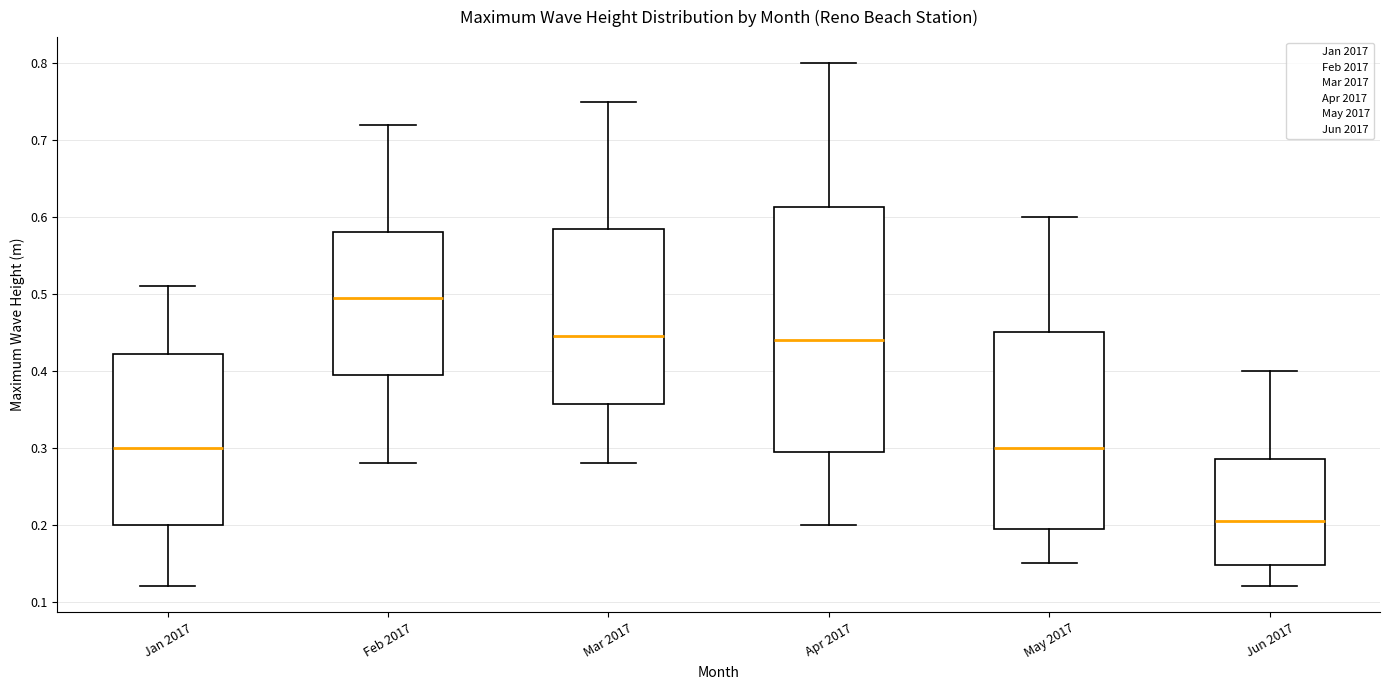

Reading left to right, read every box against the y-axis: the position of its median line, the range the box covers, and the ends of its whiskers. The values are not printed on the chart, so give them approximately, as read against the axis.

Jan 2017: median 0.30, box 0.20 to 0.42, whiskers 0.12 to 0.51
Feb 2017: median 0.50, box 0.40 to 0.58, whiskers 0.28 to 0.72
Mar 2017: median 0.45, box 0.36 to 0.59, whiskers 0.28 to 0.75
Apr 2017: median 0.44, box 0.30 to 0.61, whiskers 0.20 to 0.80
May 2017: median 0.30, box 0.20 to 0.45, whiskers 0.15 to 0.60
Jun 2017: median 0.21, box 0.15 to 0.29, whiskers 0.12 to 0.40